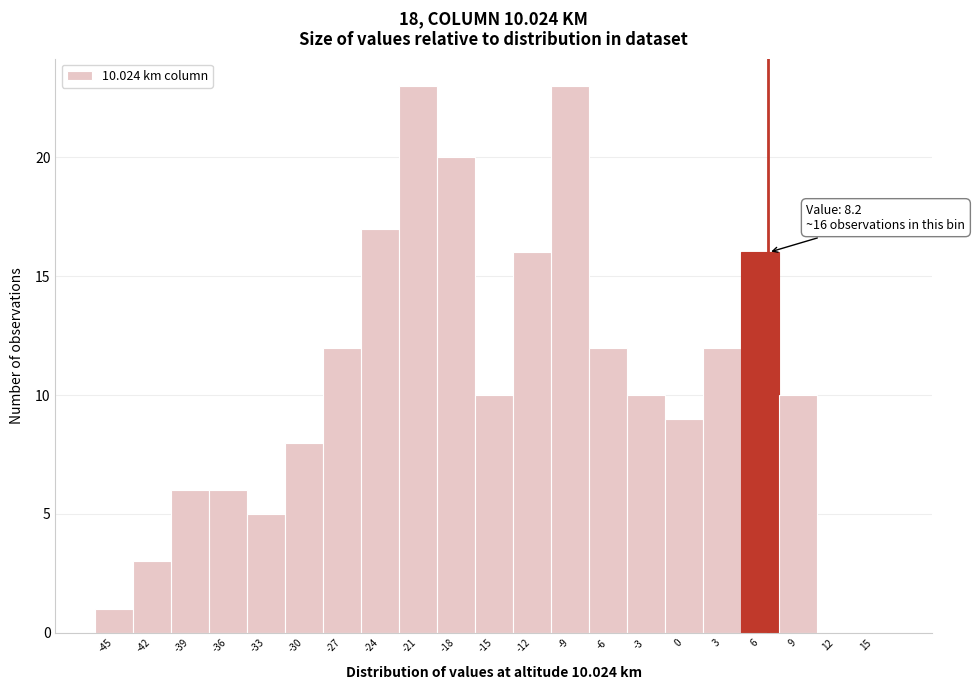

Reading right to left, extract all data points from this chart.

15=0	12=0	9=10	6=16	3=12	0=9	-3=10	-6=12	-9=23	-12=16	-15=10	-18=20	-21=23	-24=17	-27=12	-30=8	-33=5	-36=6	-39=6	-42=3	-45=1